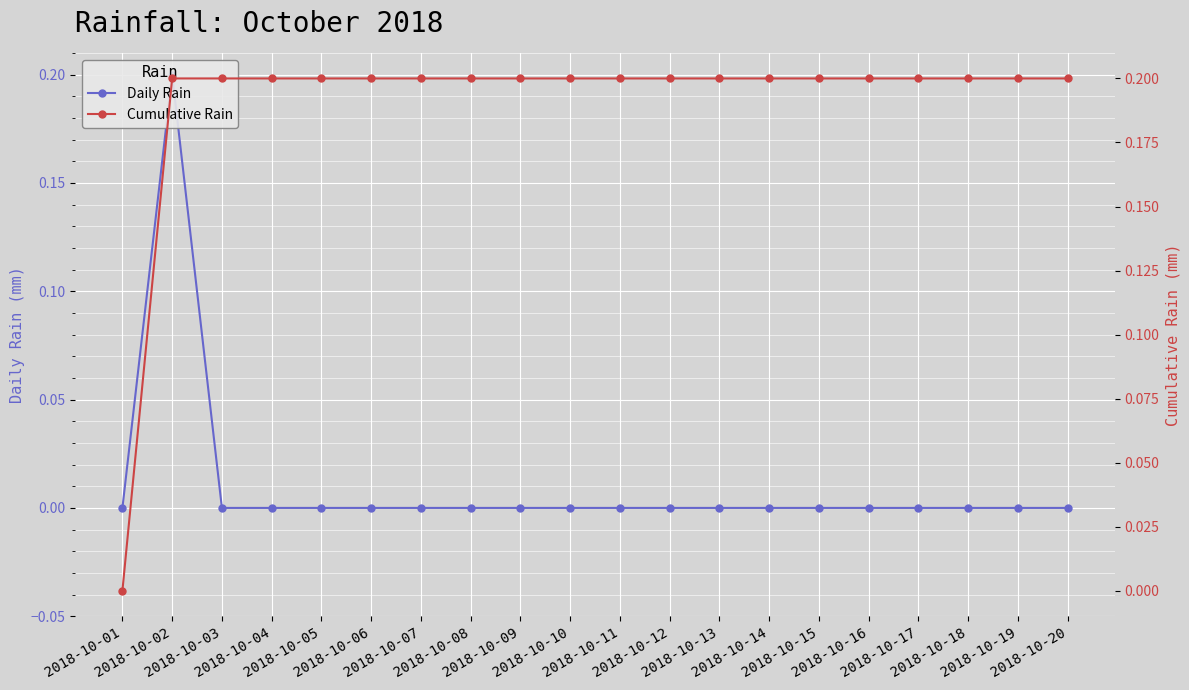

How many data points in Cumulative Rain are above 0?

19